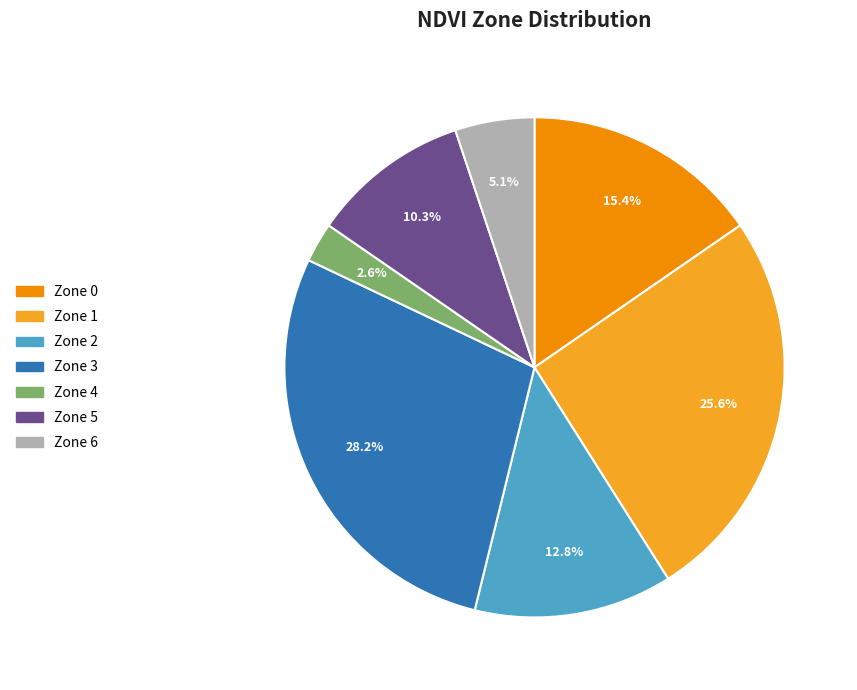

Between Zone 2 and Zone 4, which is larger?

Zone 2